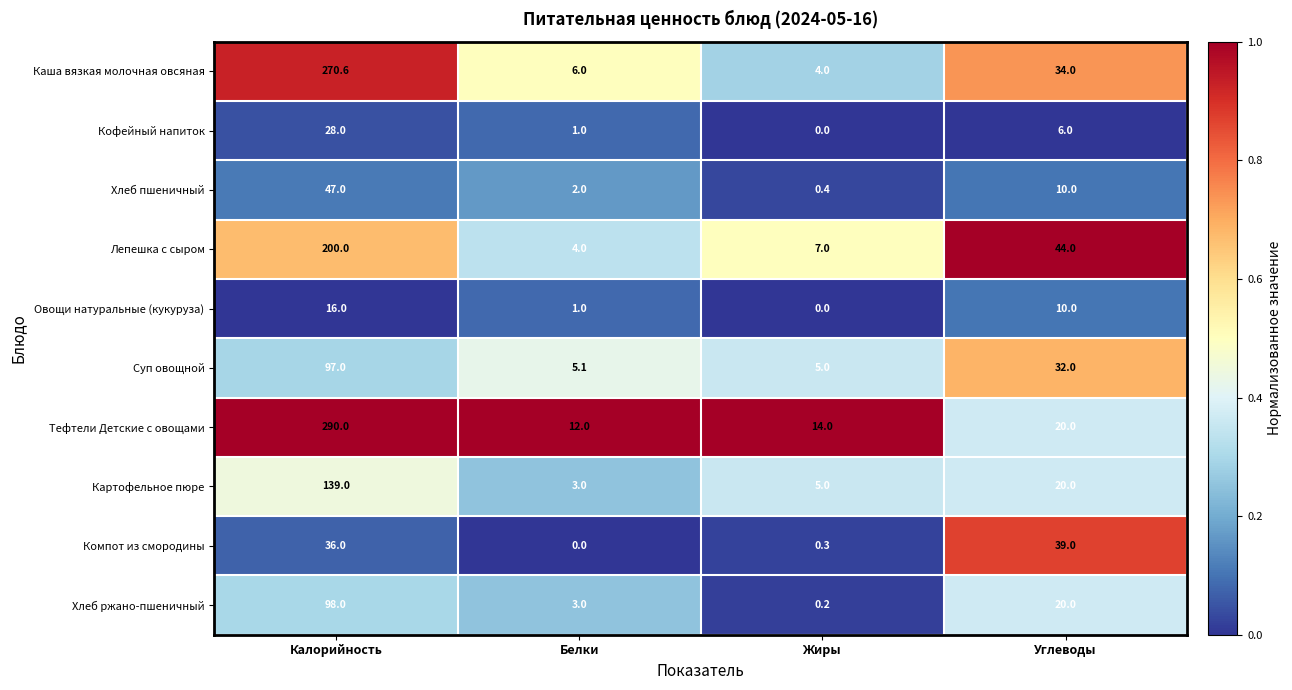

What is the sum of the Лепешка с сыром values at Жиры and Углеводы?

51.0